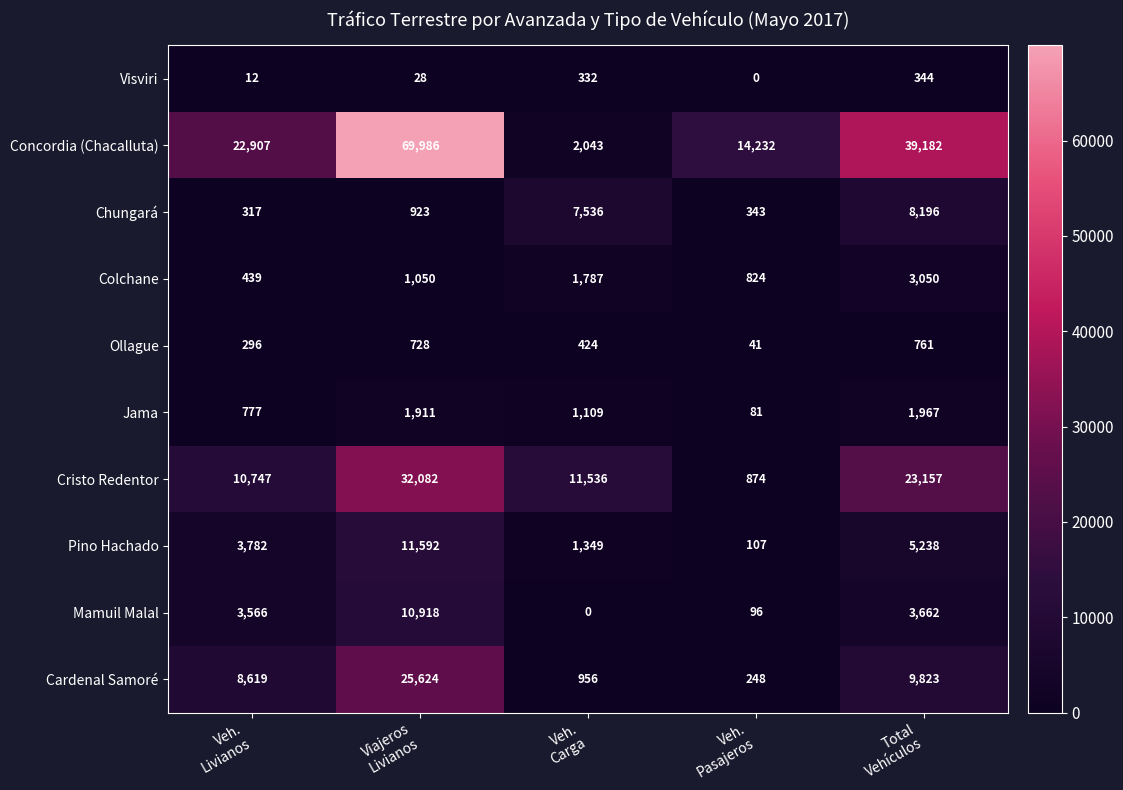

Which series has the widest spread of values?

Concordia (Chacalluta)